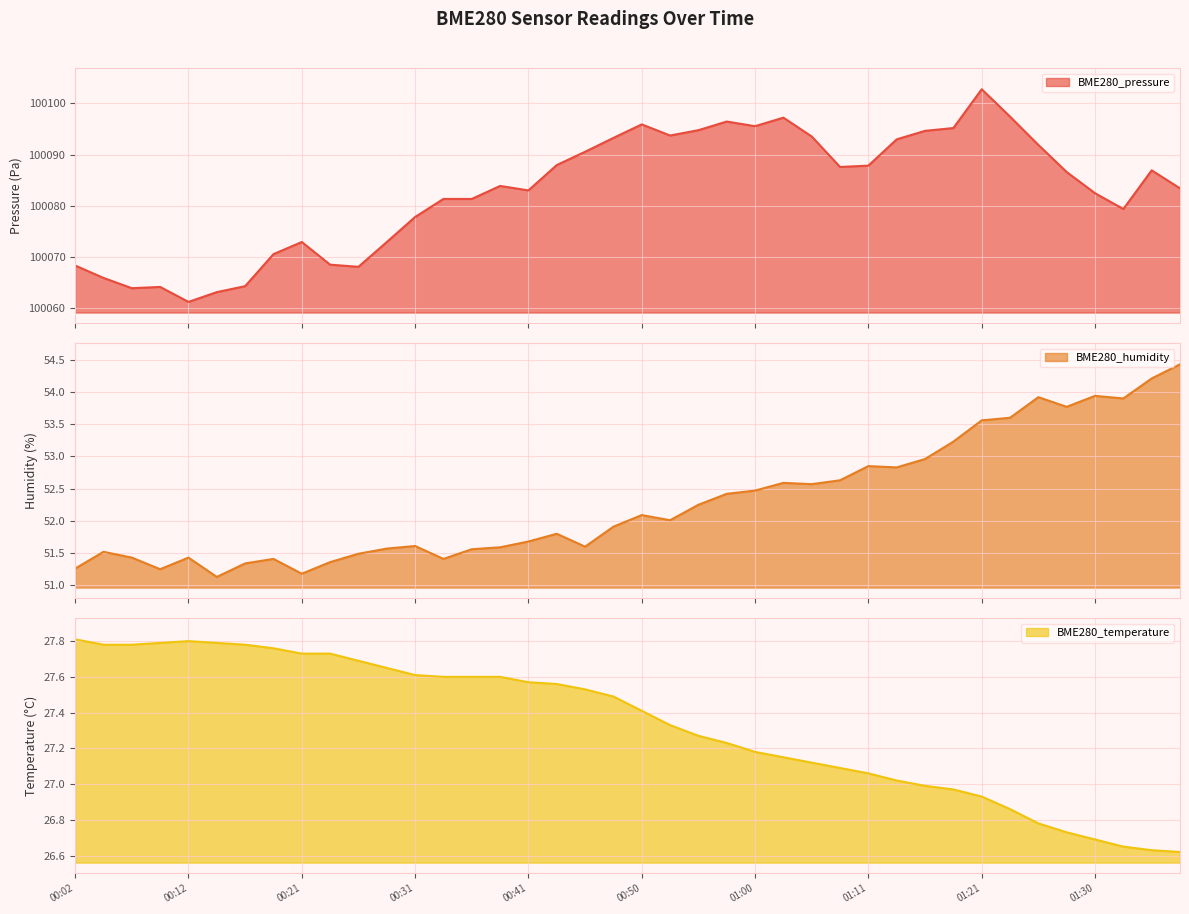

What is the difference between the maximum and second lowest values in the BME280_pressure series?

39.7